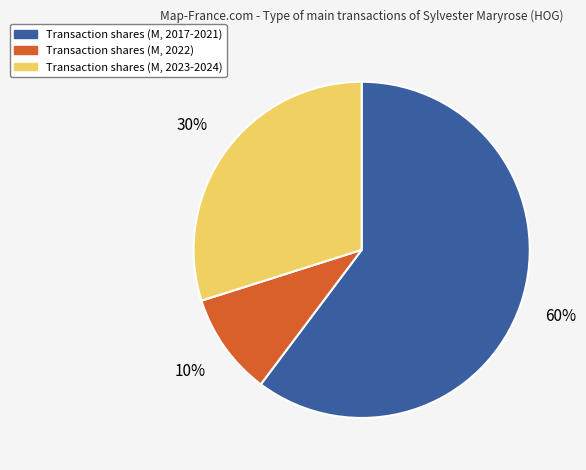

What percentage is the Transaction shares (M, 2017-2021) slice, to the nearest percent?

60%